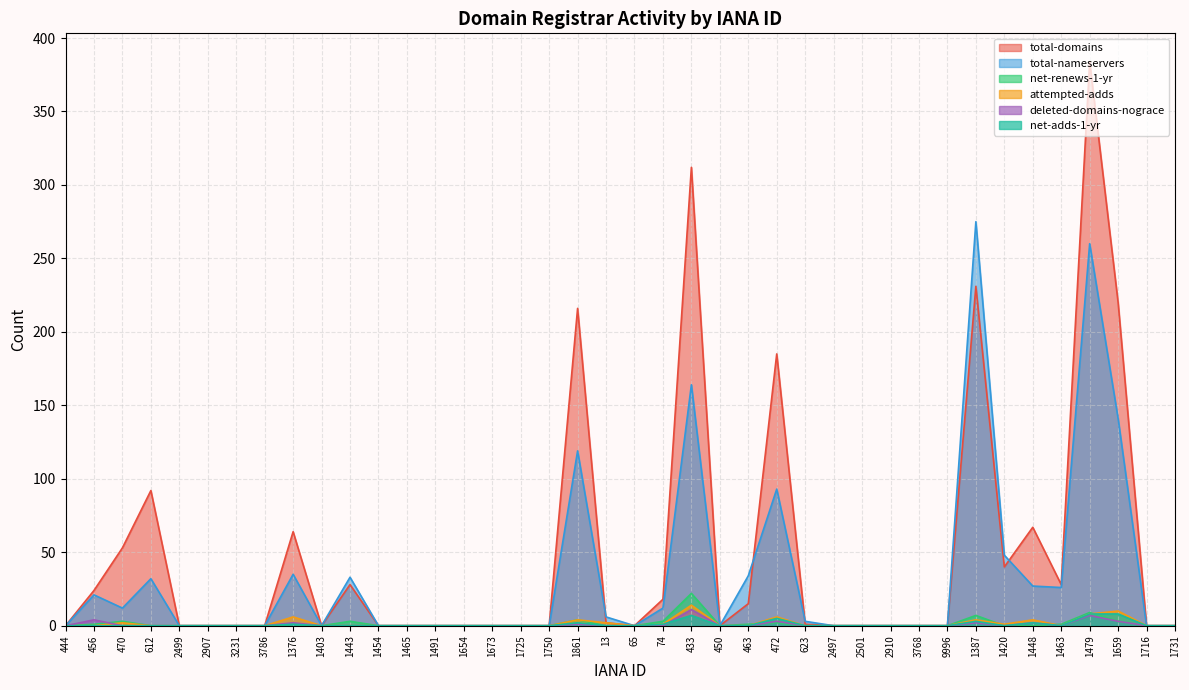

Reading left to right, list all the values displayed in this chart.

total-domains: 0	24	53	92	0	0	0	0	64	0	28	0	0	0	0	0	0	0	216	2	0	18	312	0	15	185	1	0	0	0	0	0	231	40	67	28	384	220	0	0
total-nameservers: 0	21	12	32	0	0	0	0	35	0	33	0	0	0	0	0	0	0	119	6	0	12	164	0	34	93	3	0	0	0	0	0	275	48	27	26	260	141	0	0
net-adds-1-yr: 0	0	0	0	0	0	0	0	1	0	0	0	0	0	0	0	0	0	2	0	0	1	7	0	0	5	0	0	0	0	0	0	3	0	2	0	8	8	0	0
net-renews-1-yr: 0	1	3	0	0	0	0	0	1	0	3	0	0	0	0	0	0	0	4	0	0	3	22	0	1	2	0	0	0	0	0	0	7	0	0	1	9	3	0	0
attempted-adds: 0	0	2	0	0	0	0	0	6	0	0	0	0	0	0	0	0	0	4	2	0	1	14	0	0	6	0	0	0	0	0	0	4	1	4	0	8	10	0	0
deleted-domains-nograce: 0	4	0	0	0	0	0	0	2	0	0	0	0	0	0	0	0	0	1	0	0	0	11	0	0	3	0	0	0	0	0	0	2	0	2	0	7	3	0	0